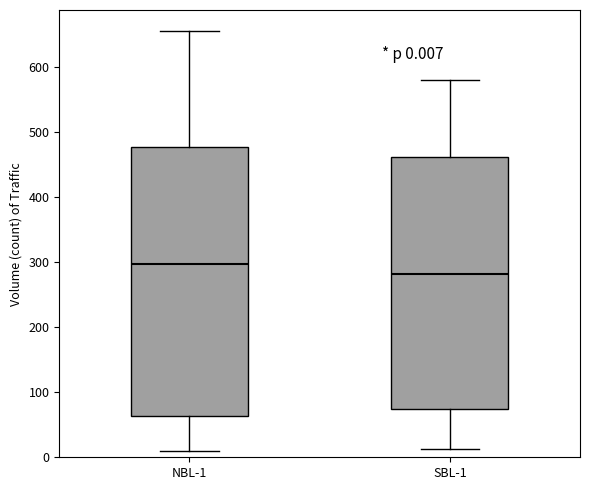

Comparing the boxes themselves (not the whiskers), which one is the tallest?

NBL-1